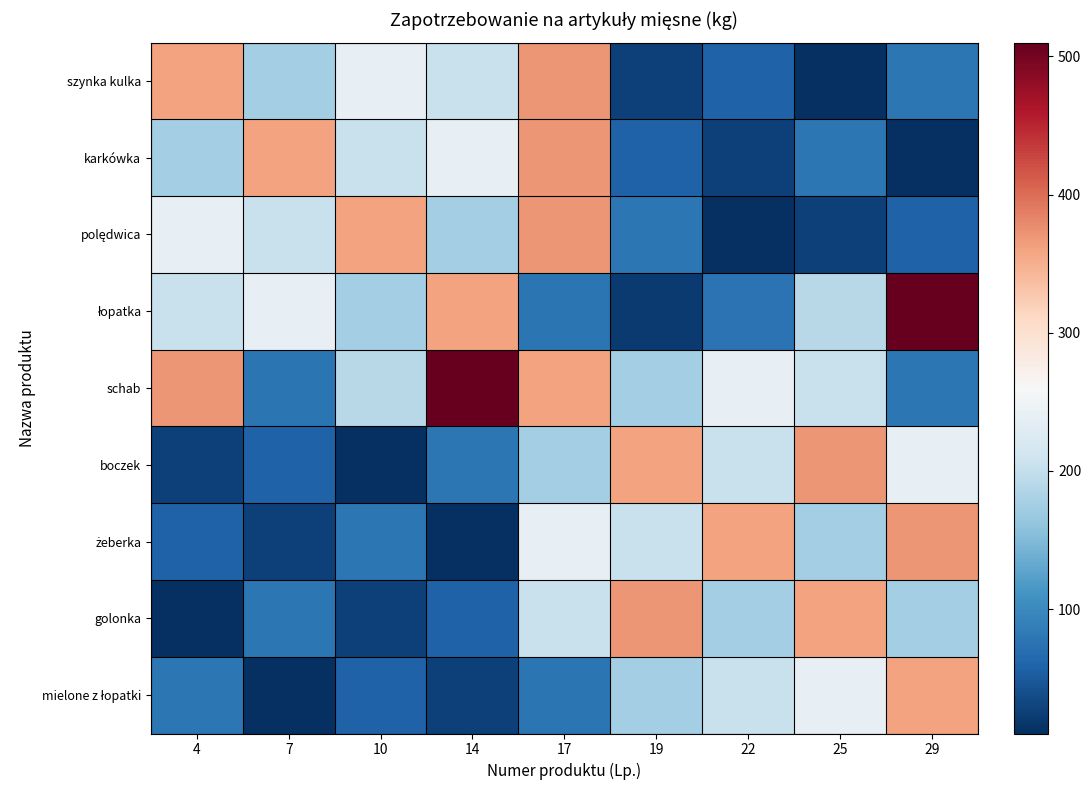

Between 10 and 17, which series saw the biggest shift?

golonka